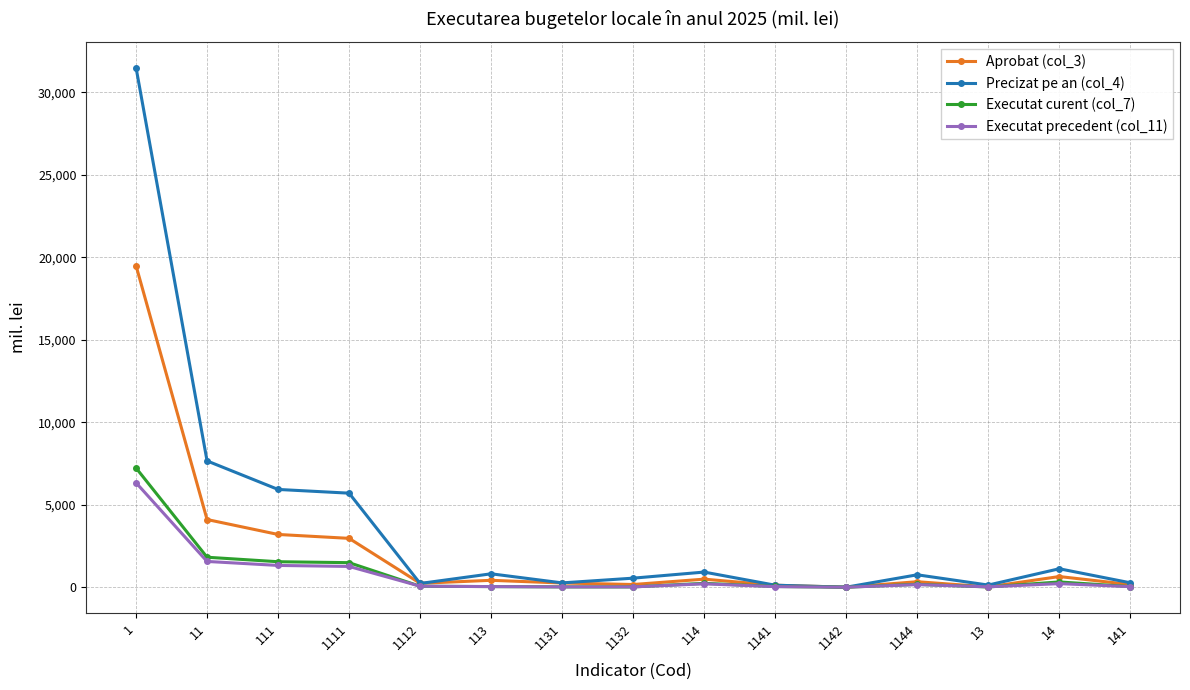

What are all the series names shown in the legend?

Aprobat (col_3), Precizat pe an (col_4), Executat curent (col_7), Executat precedent (col_11)